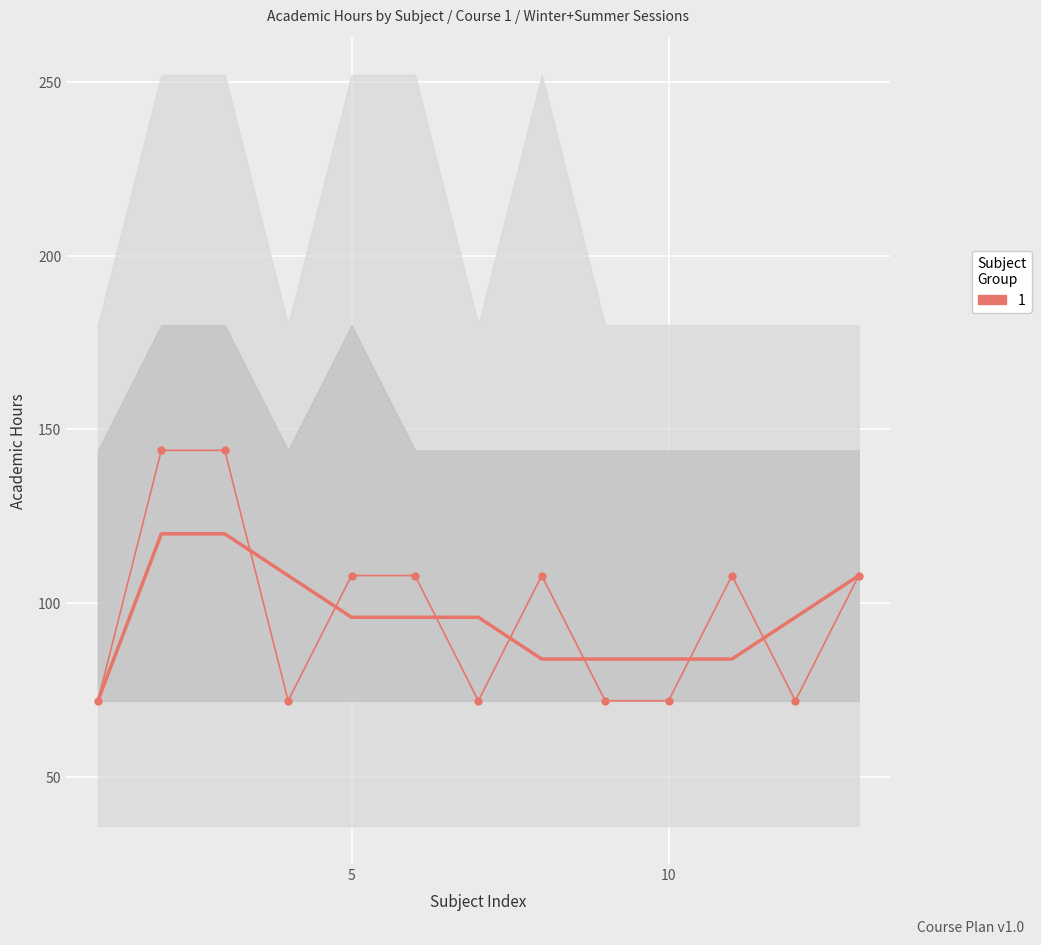

Which label corresponds to the smallest value in the chart?

1